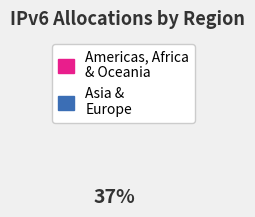

Is there any slice that represents more than half of the pie?

Yes